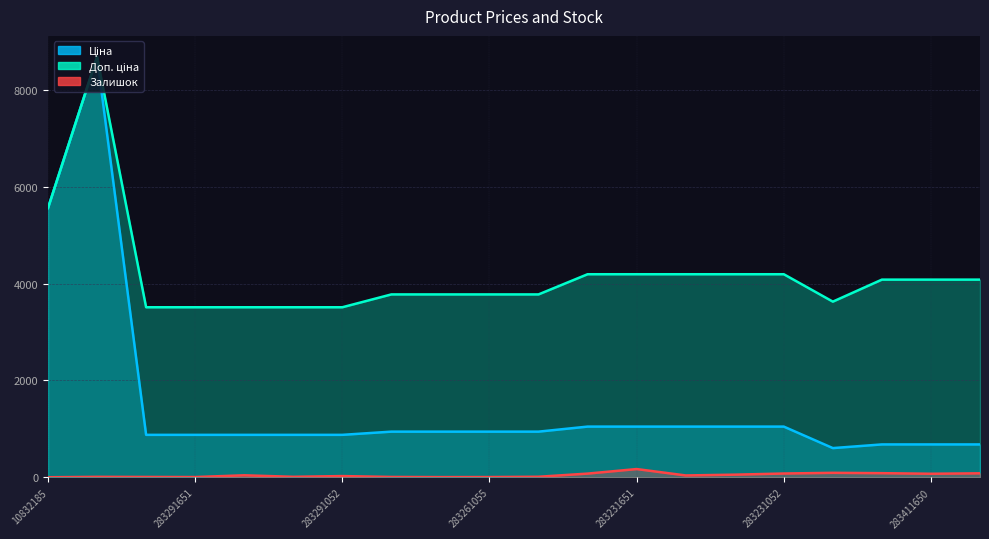

Reading right to left, list all the values displayed in this chart.

Ціна: 283411055=680.4	283411650=680.4	283411651=680.4	281731856=604.6	283231052=1048.4	283231055=1048.4	283231650=1048.4	283231651=1048.4	283231856=1048.4	283261052=944.2	283261055=944.2	283261650=944.2	283261651=944.2	283291052=878.0	283291055=878.0	283291650=878.0	283291651=878.0	283291856=878.0	248922198=8679.5	10832185=5560.3
Доп. ціна: 283411055=4082.3	283411650=4082.3	283411651=4082.3	281731856=3627.9	283231052=4193.5	283231055=4193.5	283231650=4193.5	283231651=4193.5	283231856=4193.5	283261052=3777.0	283261055=3777.0	283261650=3777.0	283261651=3777.0	283291052=3511.9	283291055=3511.9	283291650=3511.9	283291651=3511.9	283291856=3511.9	248922198=8679.5	10832185=5560.3
Залишок: 283411055=84.0	283411650=75.0	283411651=87.0	281731856=94.0	283231052=80.0	283231055=56.0	283231650=40.0	283231651=172.0	283231856=78.0	283261052=13.0	283261055=7.0	283261650=6.0	283261651=9.0	283291052=27.0	283291055=12.0	283291650=43.0	283291651=7.0	283291856=9.0	248922198=11.0	10832185=3.0